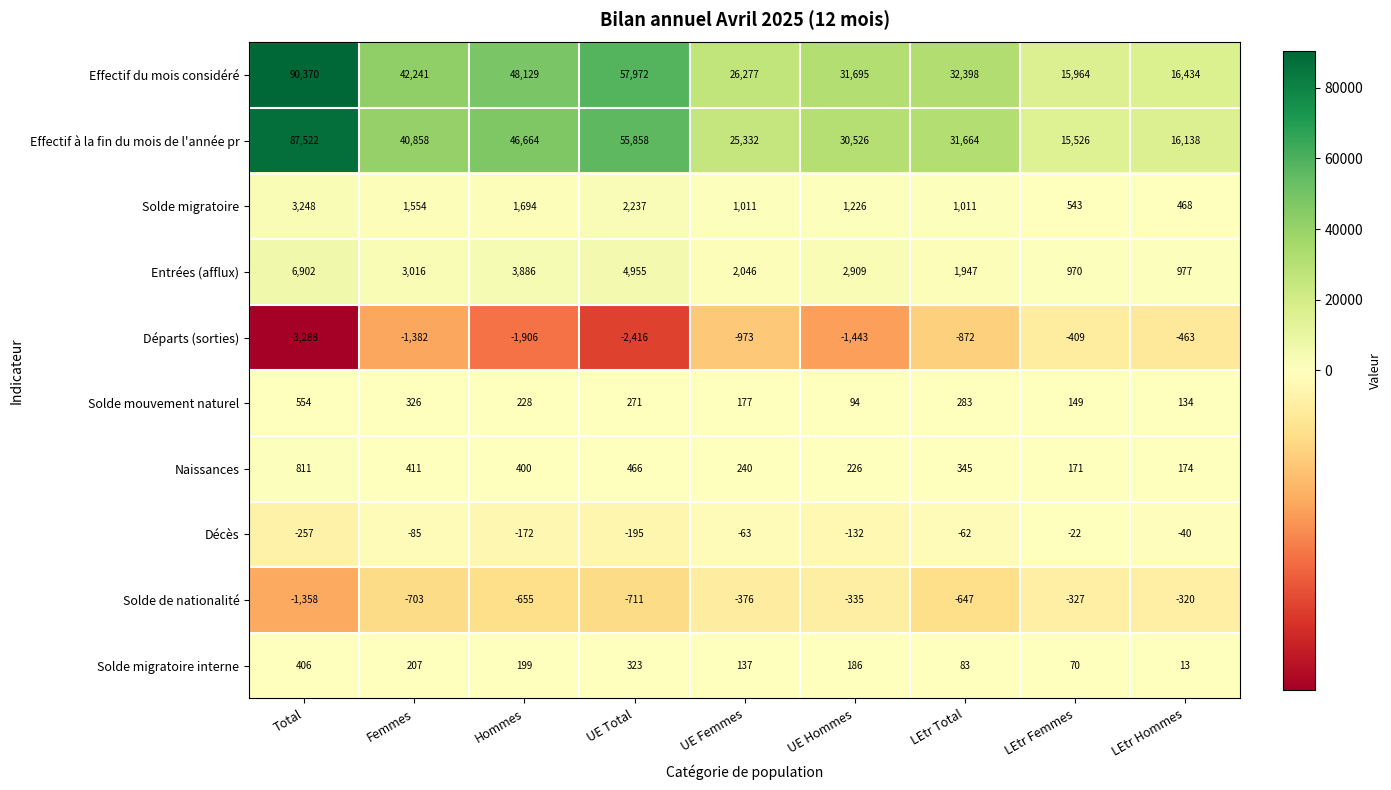

What is the minimum value shown in the chart?

-3288